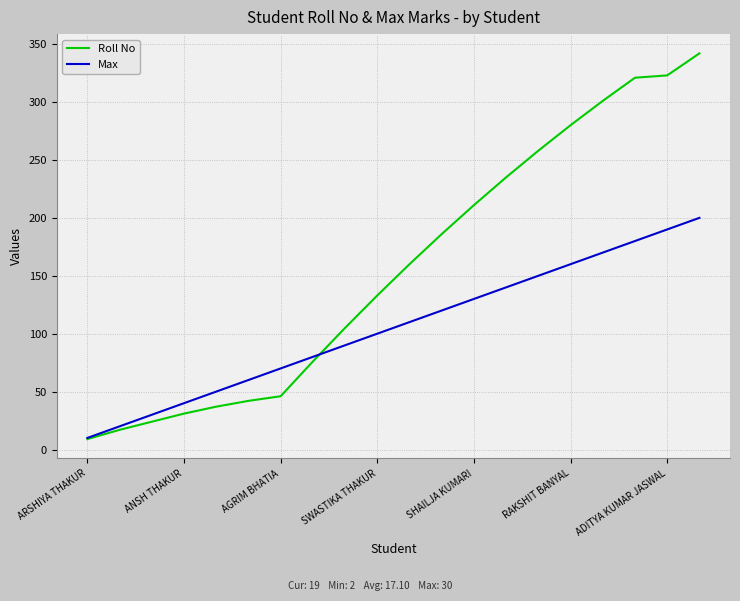

List the series in order of their peak value, highest first.

Roll No, Max